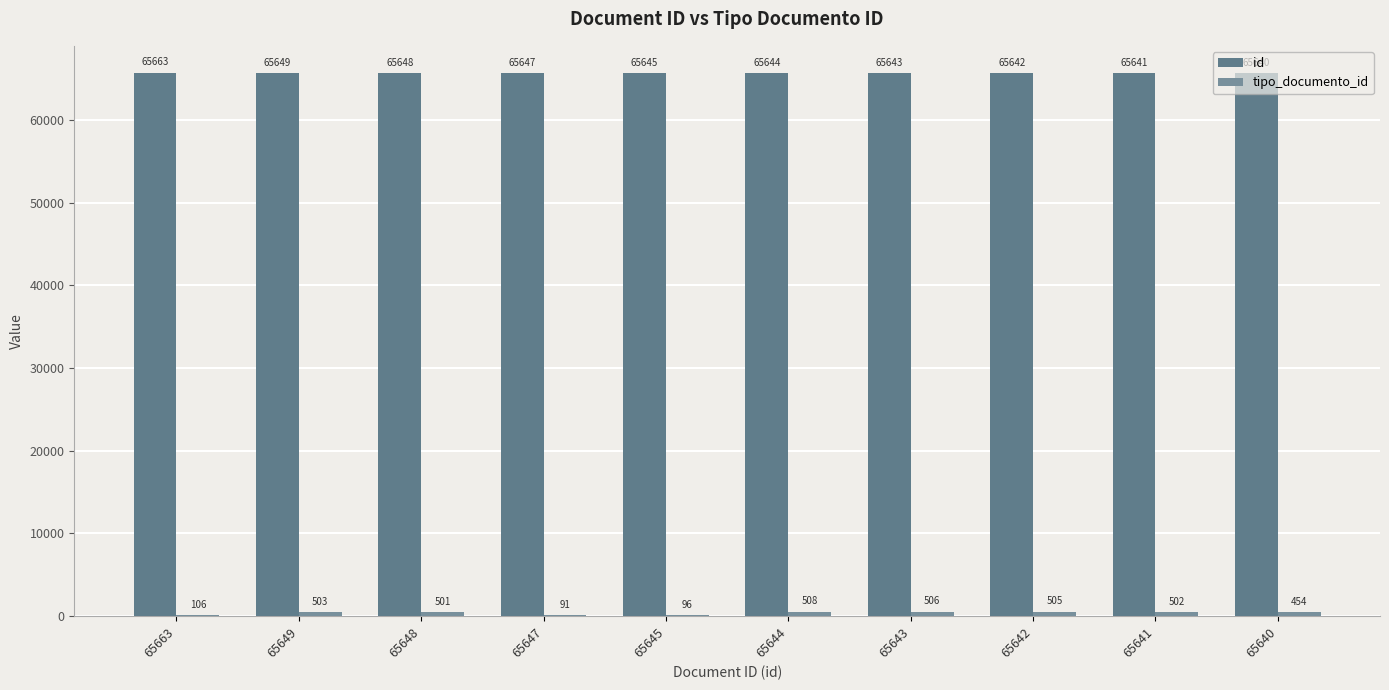

Between 65643 and 65642, which is larger?

65643